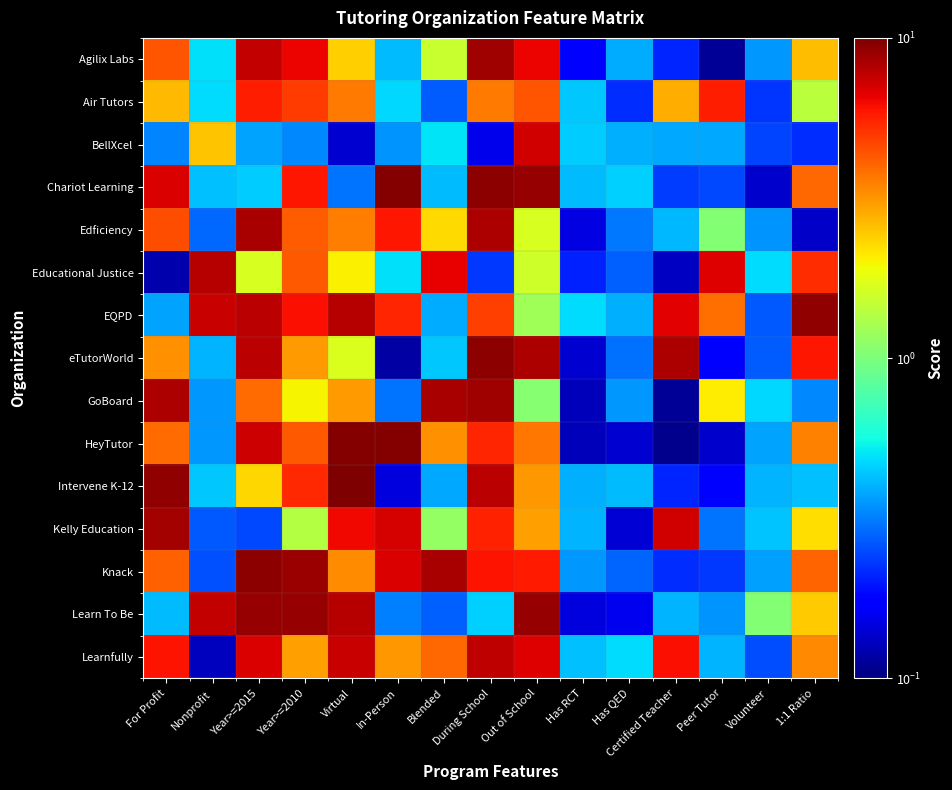

At Nonprofit, list the series in order from smallest to largest.

Learnfully, Knack, Kelly Education, Edficiency, GoBoard, HeyTutor, eTutorWorld, Chariot Learning, Intervene K-12, Air Tutors, Agilix Labs, BellXcel, EQPD, Learn To Be, Educational Justice